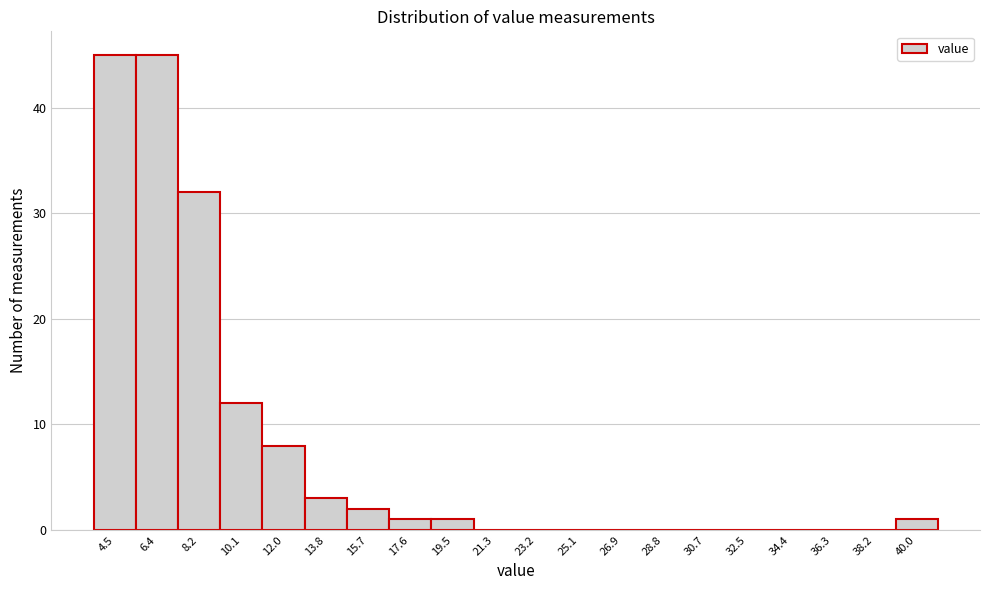

What is the sum of all values?

150